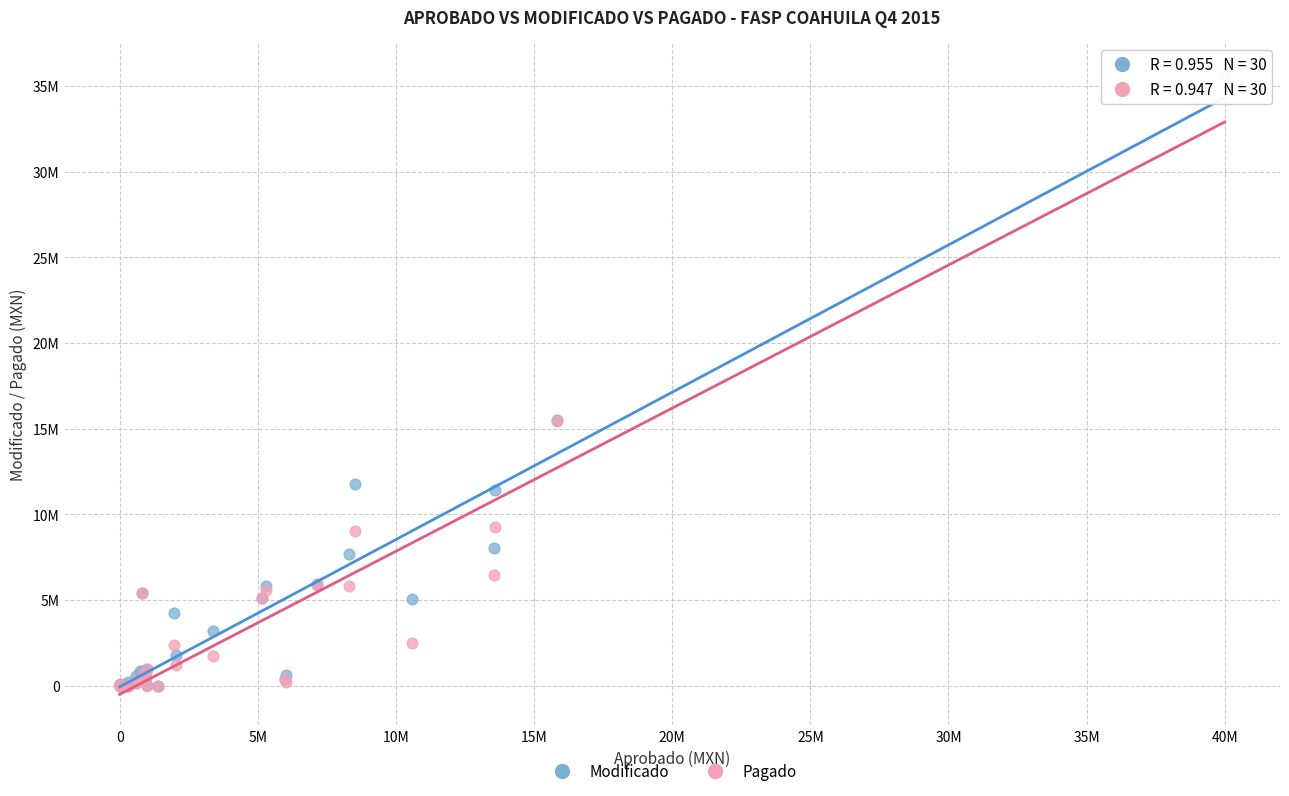

What are all the series names shown in the legend?

Modificado, Pagado